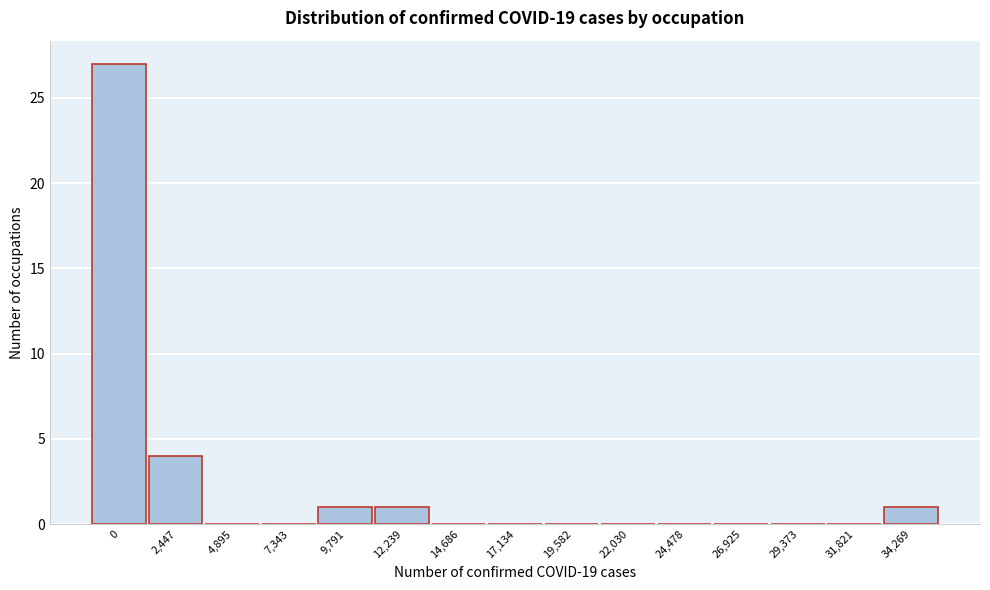

What is the change in value from 0 to 29,373?

-27